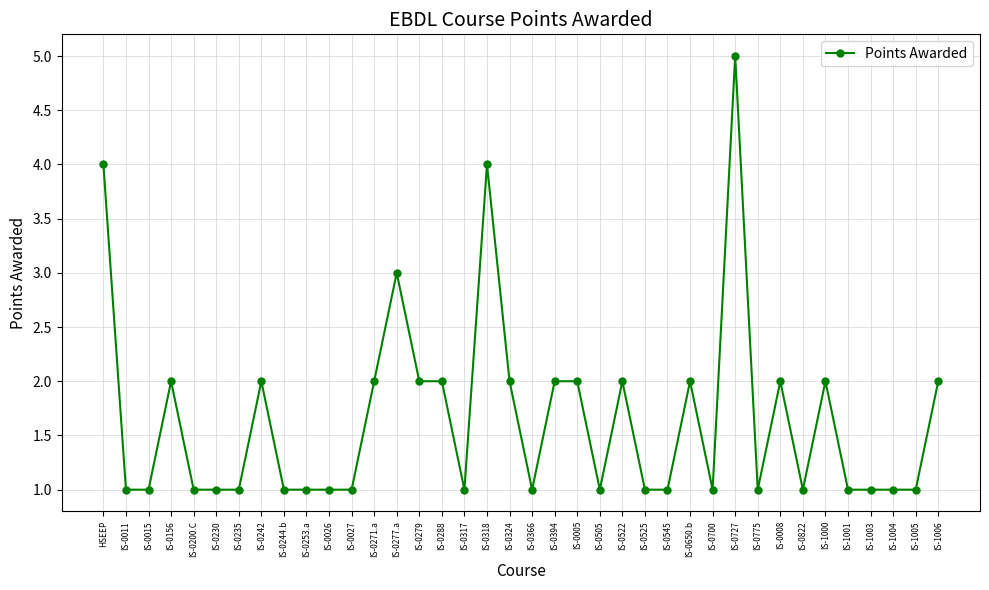

Read the value at IS-0324.

2